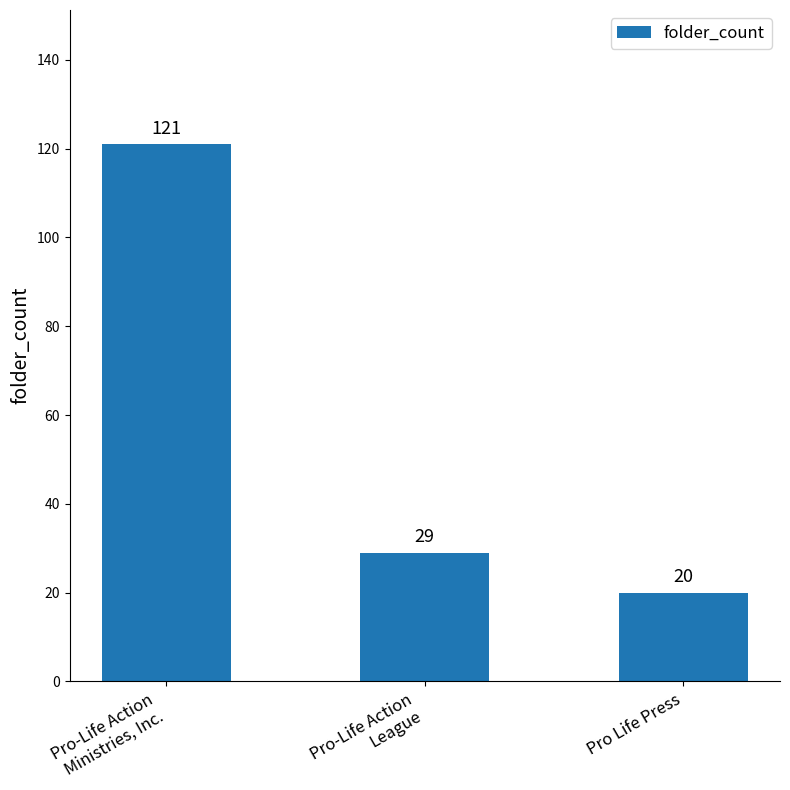

Reading left to right, extract all data points from this chart.

Pro-Life Action
Ministries, Inc.=121	Pro-Life Action
League=29	Pro Life Press=20